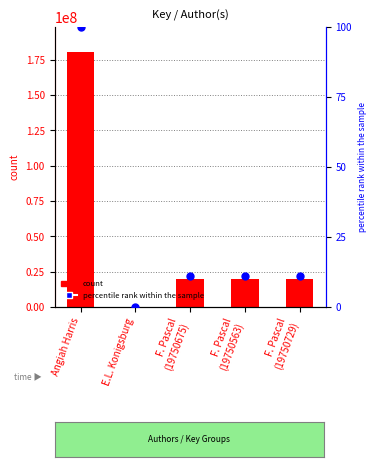

What are all the series names shown in the legend?

count, percentile rank within the sample